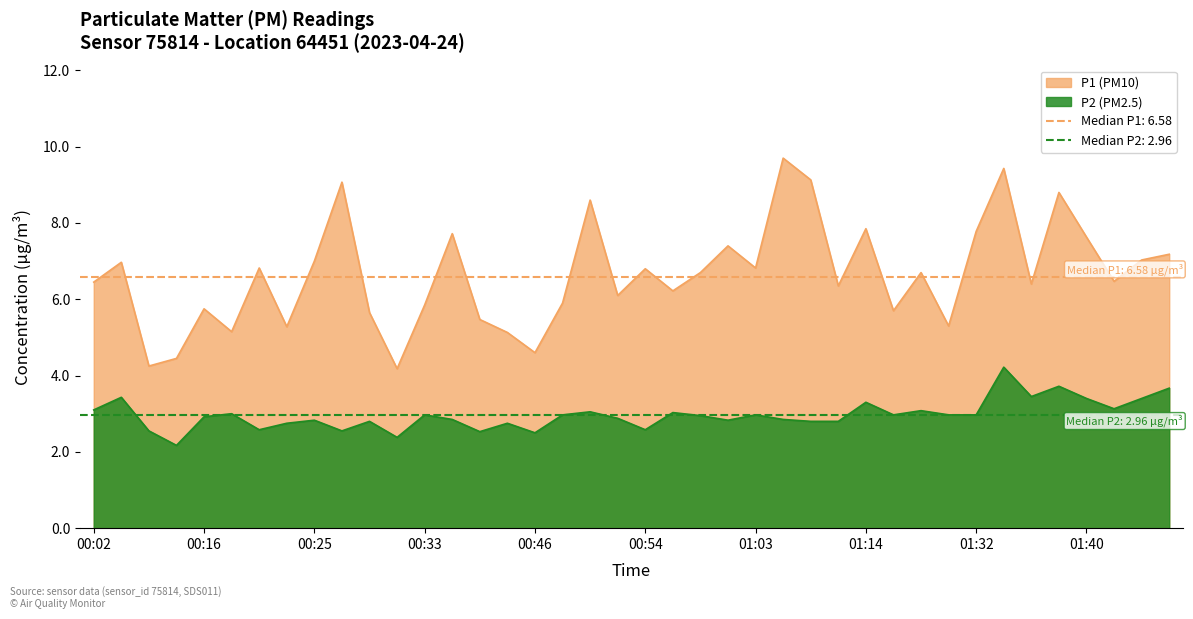

True or false: P1 and P2 intersect in this chart.

False